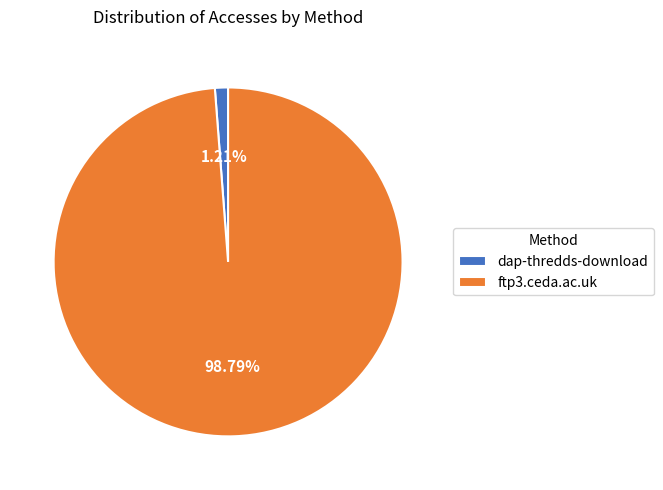

What percentage is the ftp3.ceda.ac.uk slice, to the nearest percent?

99%